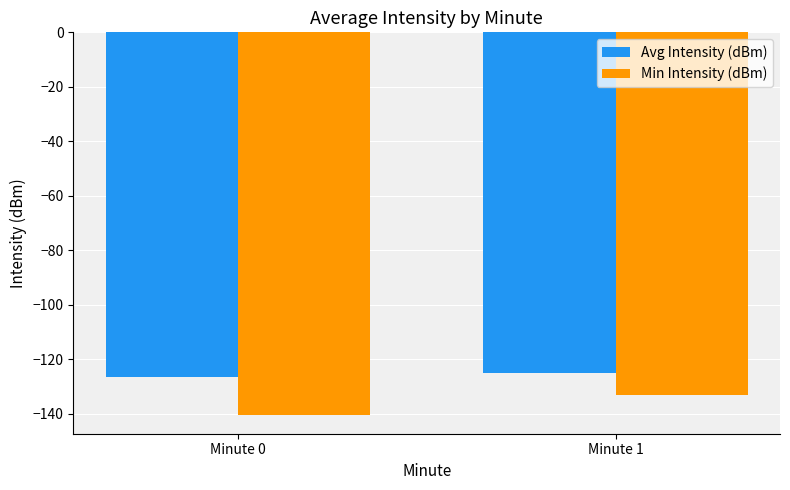

Reading left to right, list all the values displayed in this chart.

Avg Intensity (dBm): -126.5	-125.2
Min Intensity (dBm): -140.3	-133.3